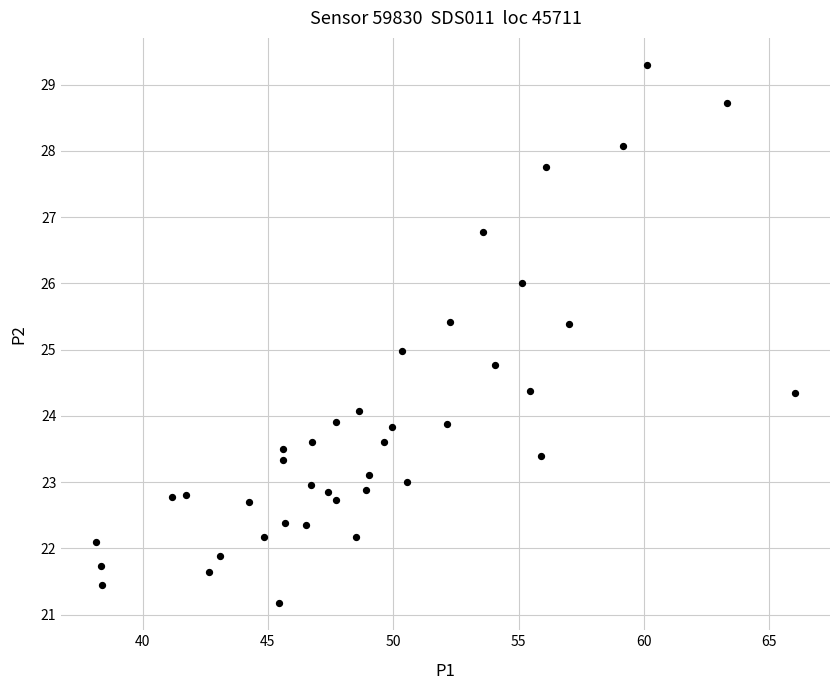

What is the range of X values (max minus min)?

27.9